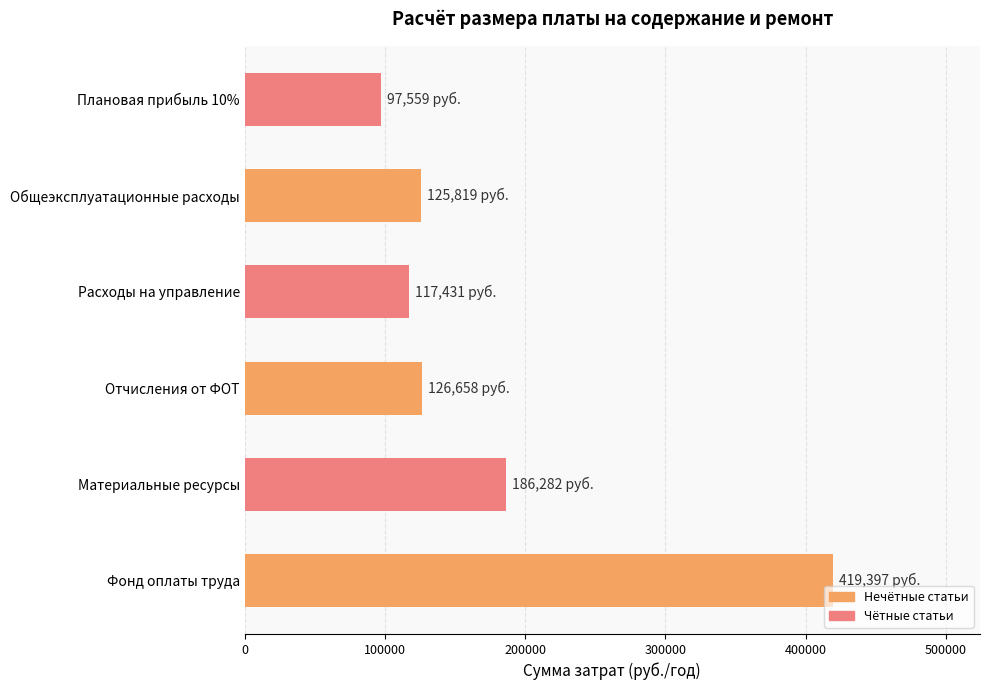

Is it true that the value at Расходы на управление is 117431.2?

True